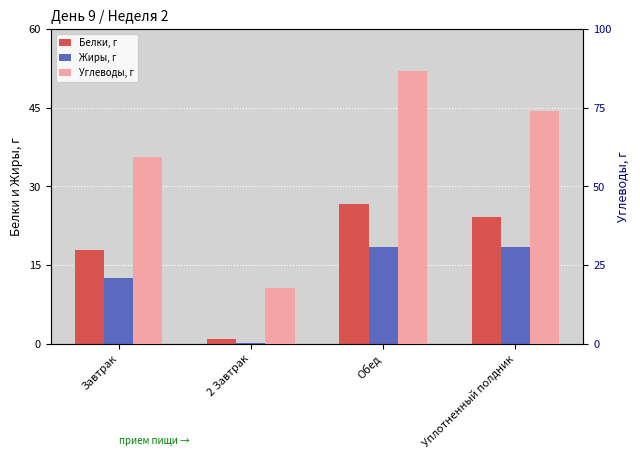

Reading left to right, list all the values displayed in this chart.

Белки, г: Завтрак=17.9	2 Завтрак=0.9	Обед=26.6	Уплотненный полдник=24.1
Жиры, г: Завтрак=12.5	2 Завтрак=0.2	Обед=18.4	Уплотненный полдник=18.5
Углеводы, г: Завтрак=59.4	2 Завтрак=17.7	Обед=86.7	Уплотненный полдник=74.0